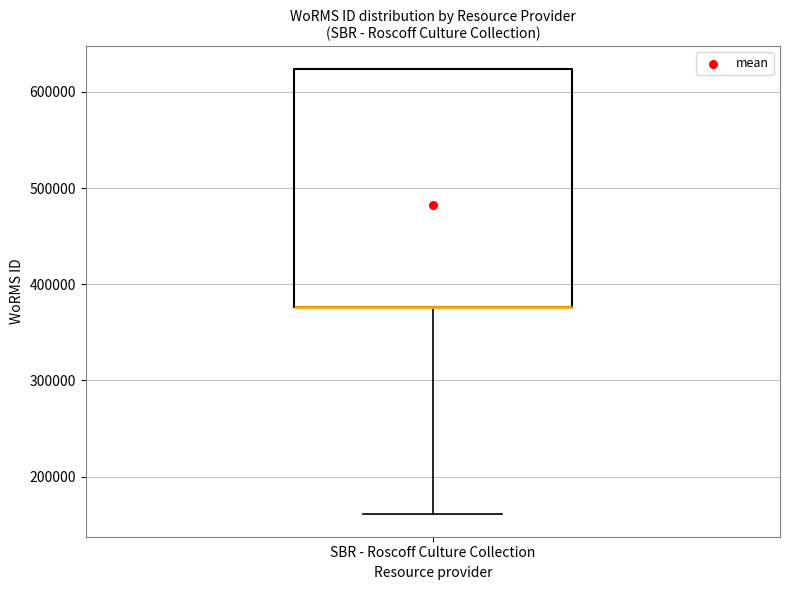

Where does the lower whisker of the box for SBR - Roscoff Culture Collection end on the y-axis? The values are not printed on the chart, so give them approximately, as read against the axis.

160000